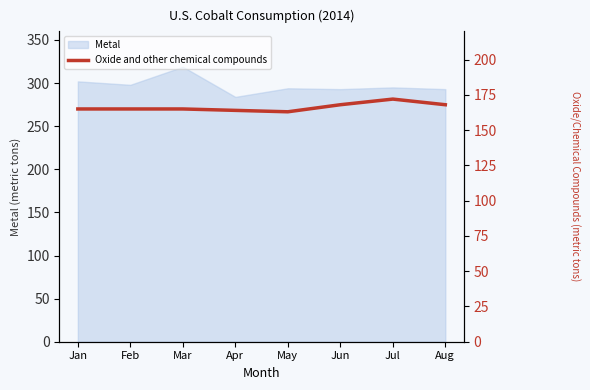

Which has a higher value, Jul or Jun?

Jul